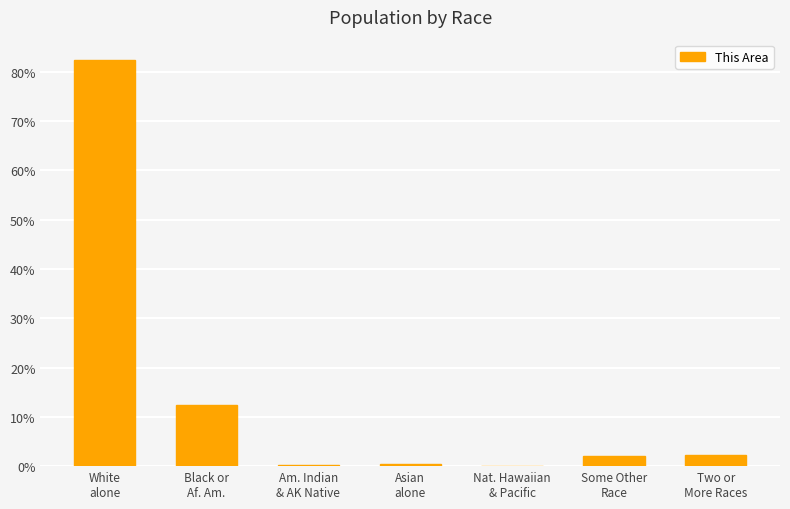

What is the average value?

14.3